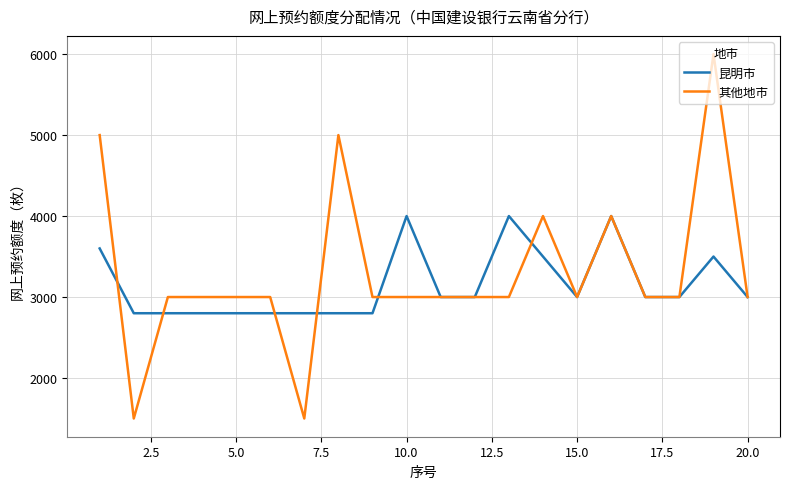

How many distinct data groups are displayed?

2